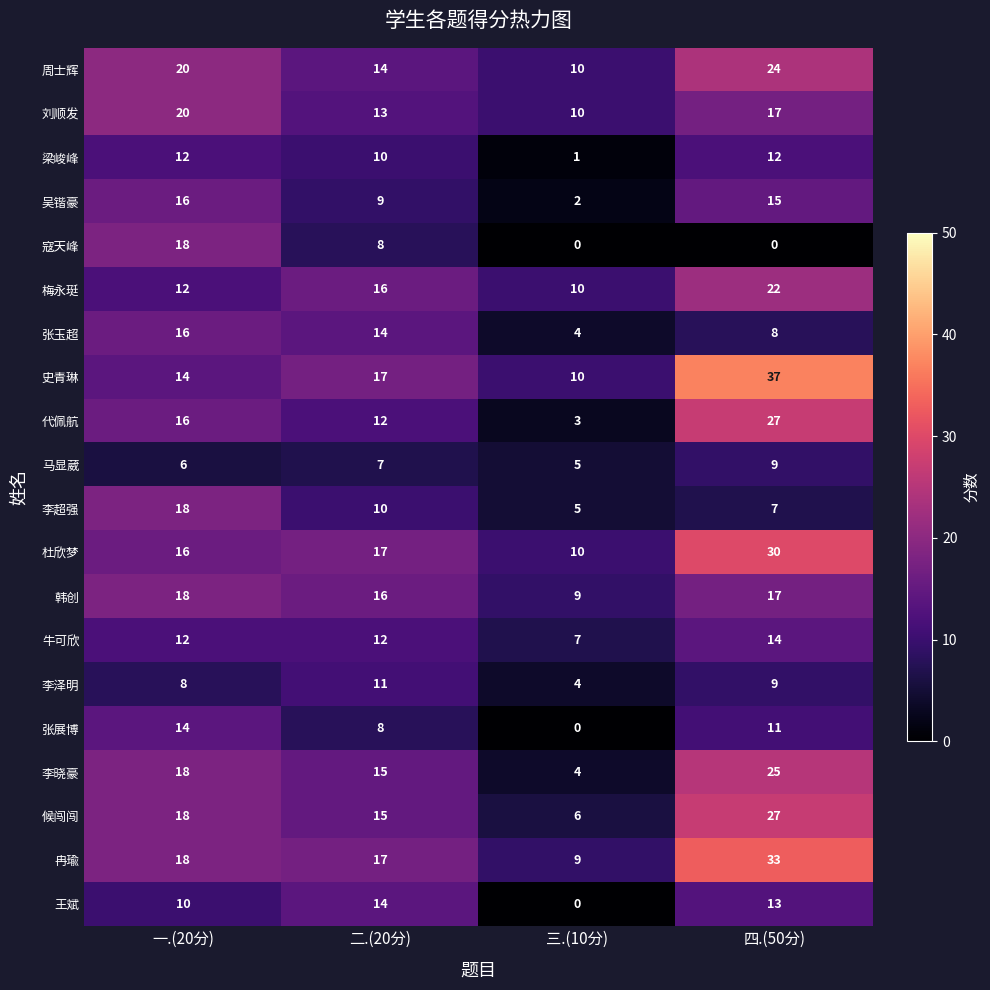

Is it true that 李晓豪 equals 22 at 二.(20分)?

False